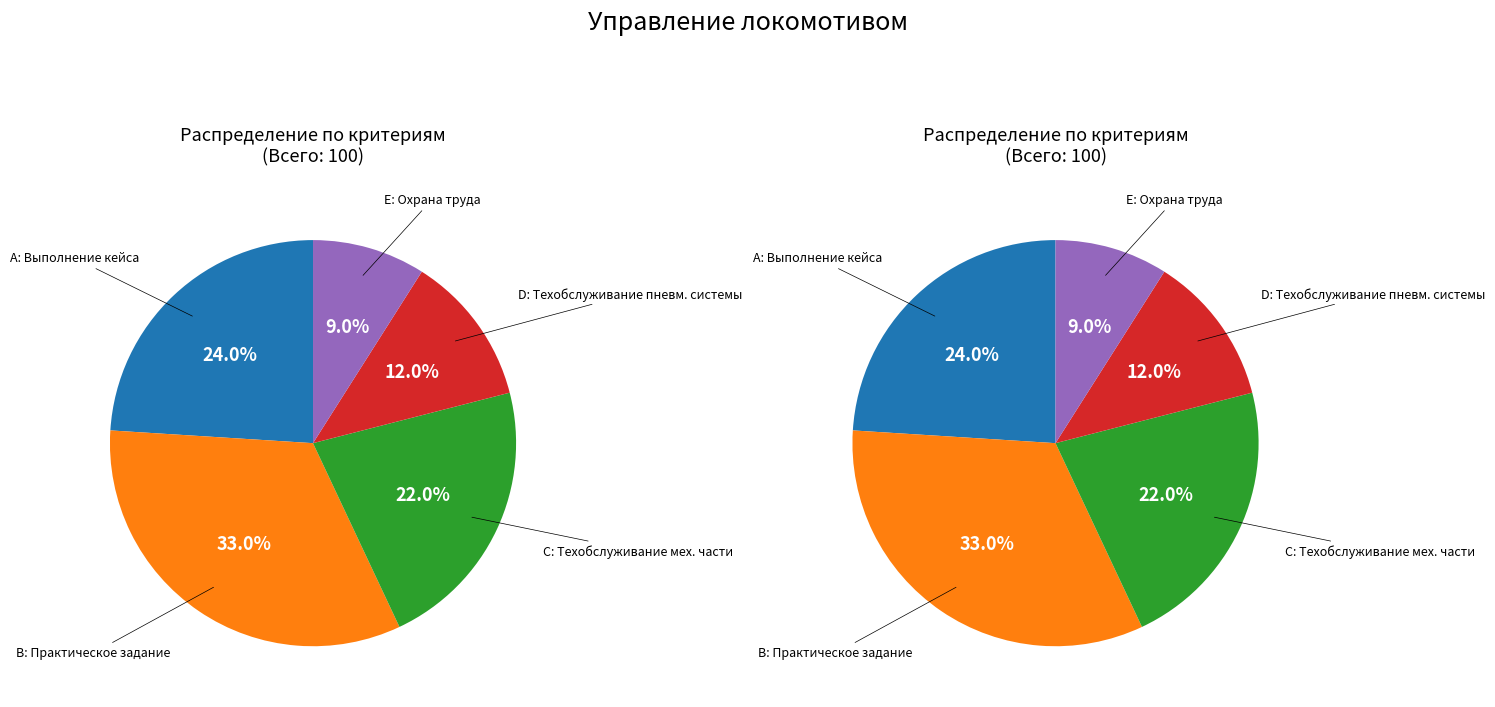

What is the change in value from C to D?

-10